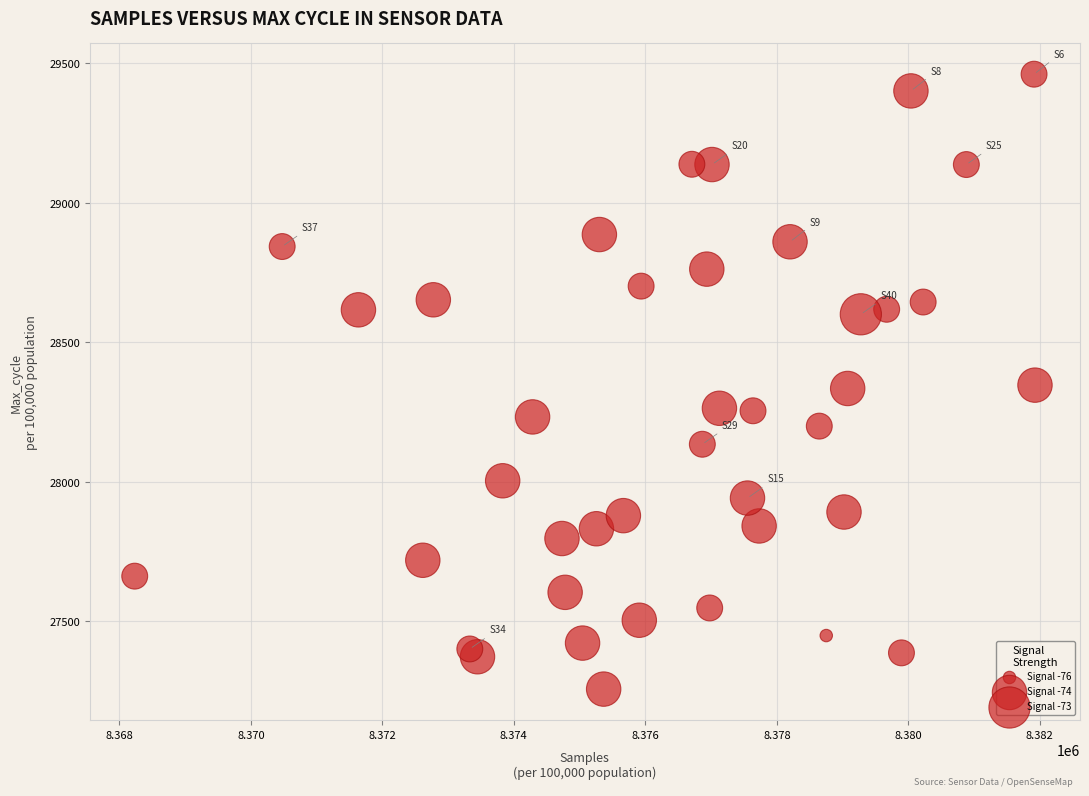

What is the range of X values (max minus min)?

13694